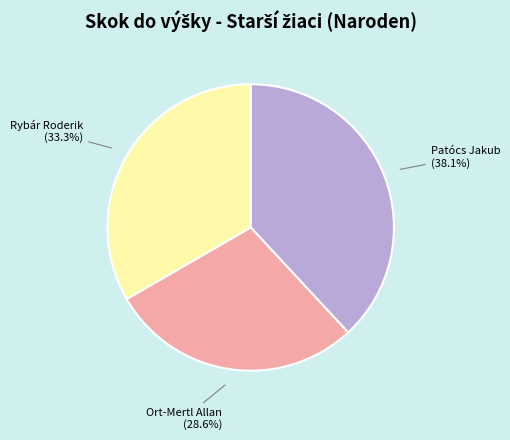

Is there a majority slice in this chart?

No